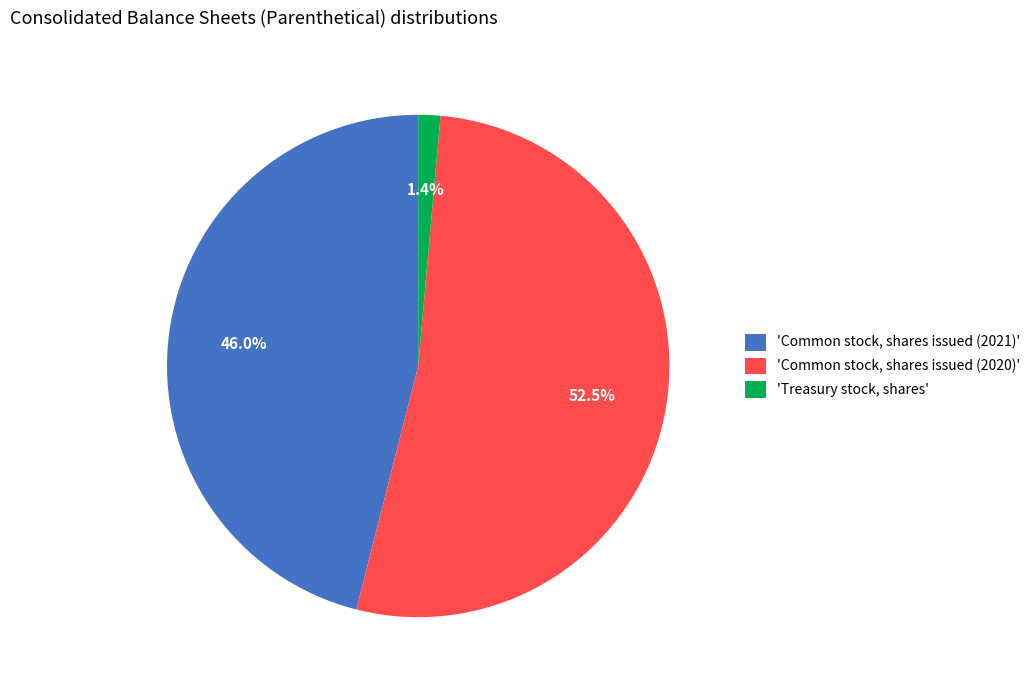

What is the majority slice?

'Common stock, shares issued (2020)'